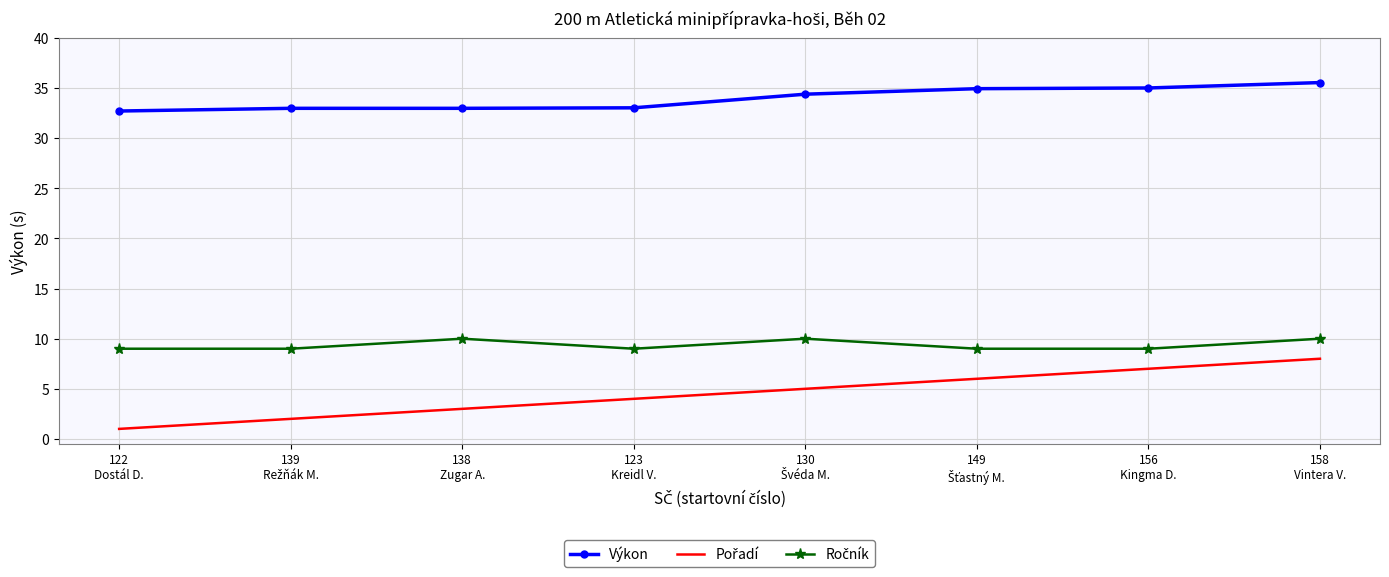

What is the difference between the maximum and second lowest values in the Výkon series?

2.6